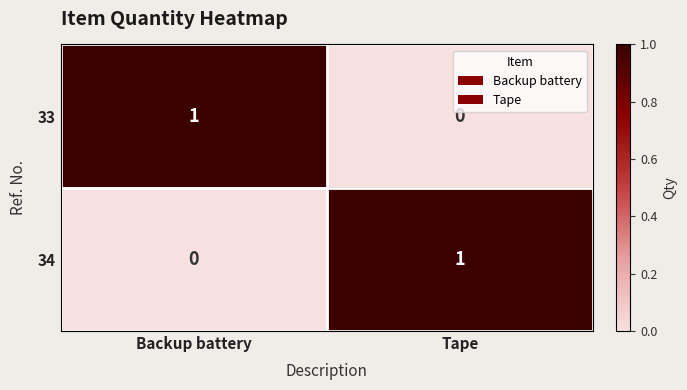

The value of 33 at Backup battery is 1. True or false?

True